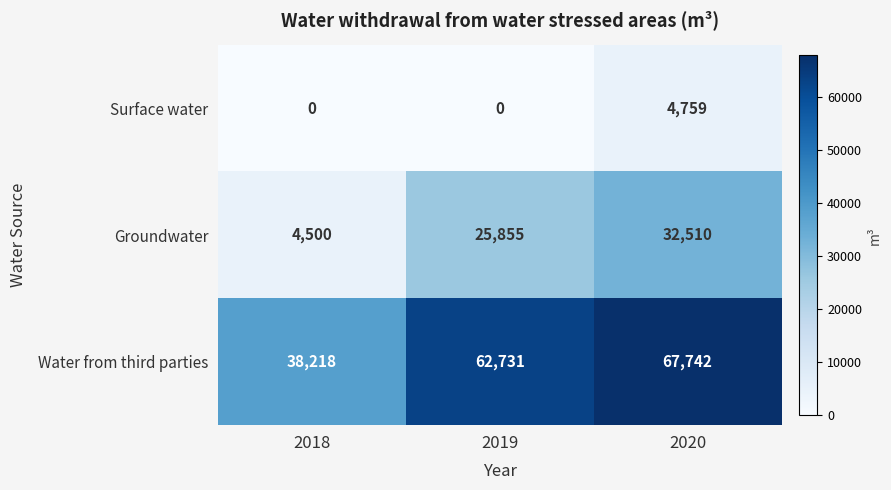

How many Surface water values are between 0 and 4759?

3